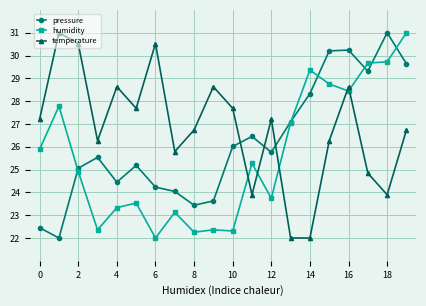

What is the value of the pressure point at the 4th from the left?

25.5